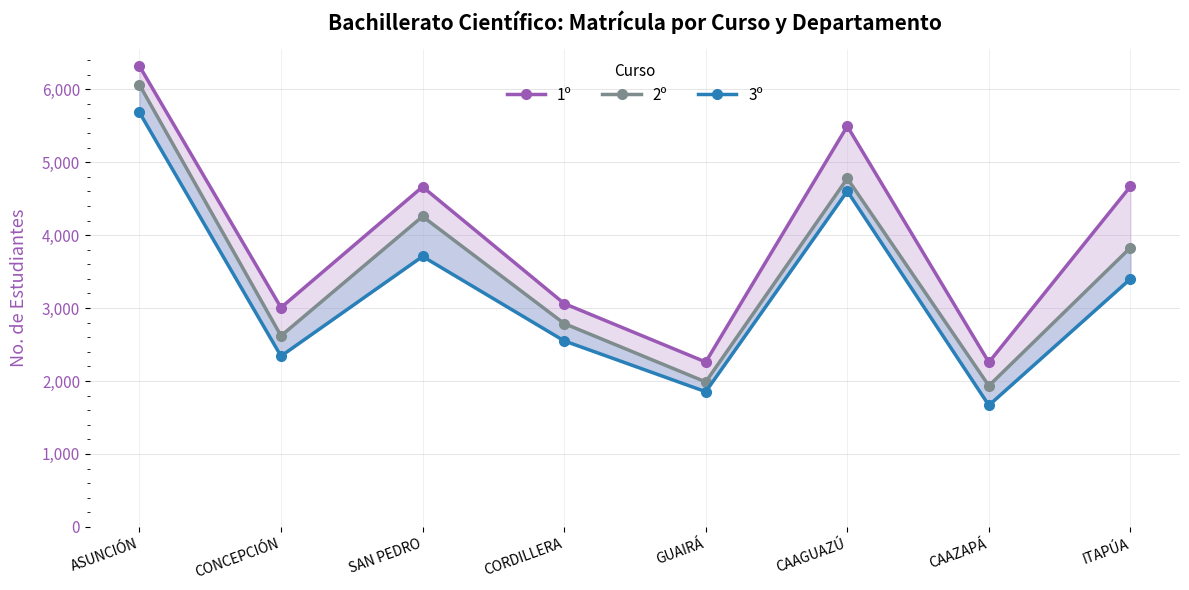

Which series has the widest spread of values?

2º